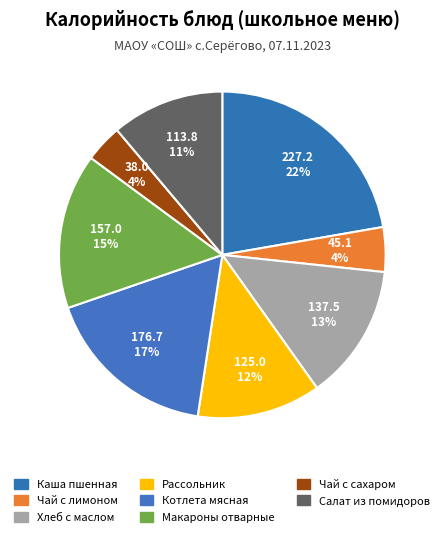

How many slices are in this pie chart?

8